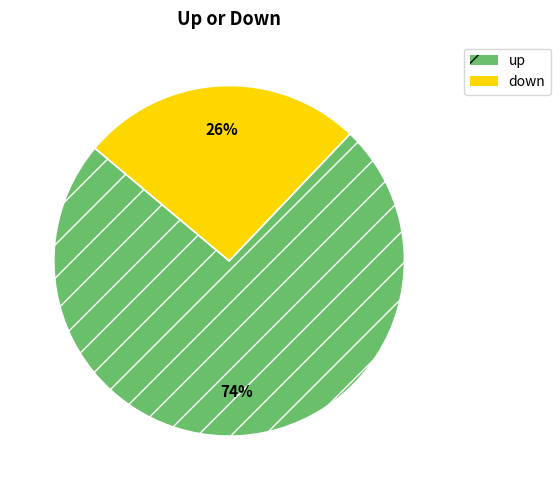

Between down and up, which is larger?

up